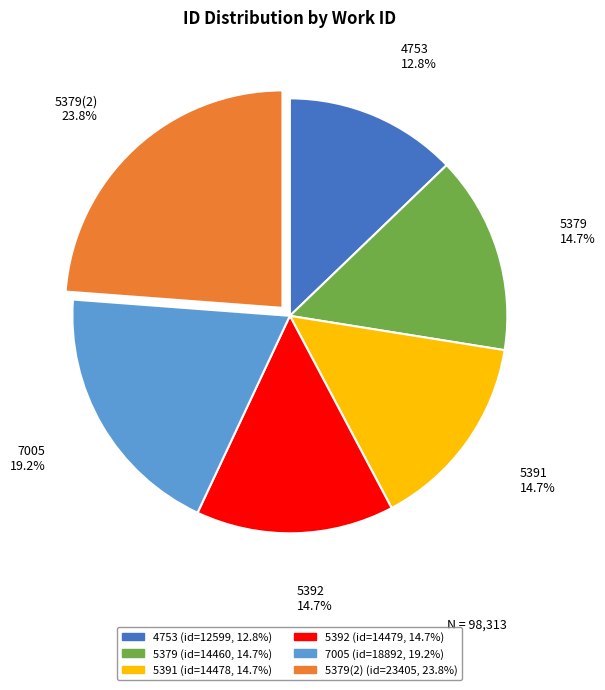

Is there a majority slice in this chart?

No